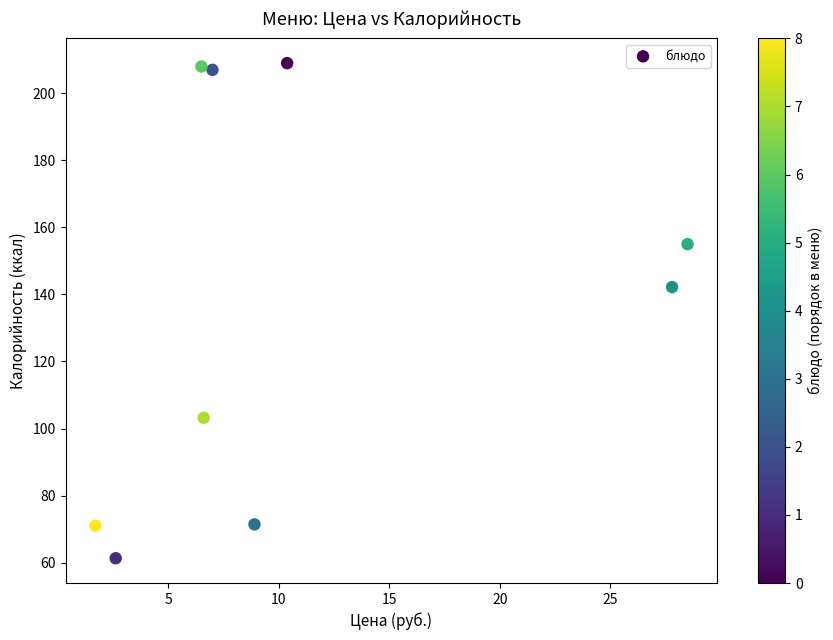

What Y value in the scatter plot is closest to 135?

142.2